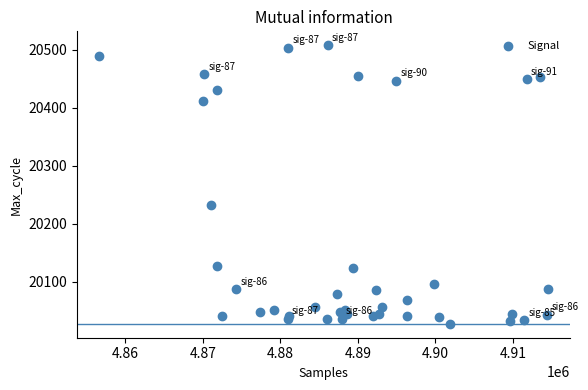

What Y value in the scatter plot is closest to 20267?

20232